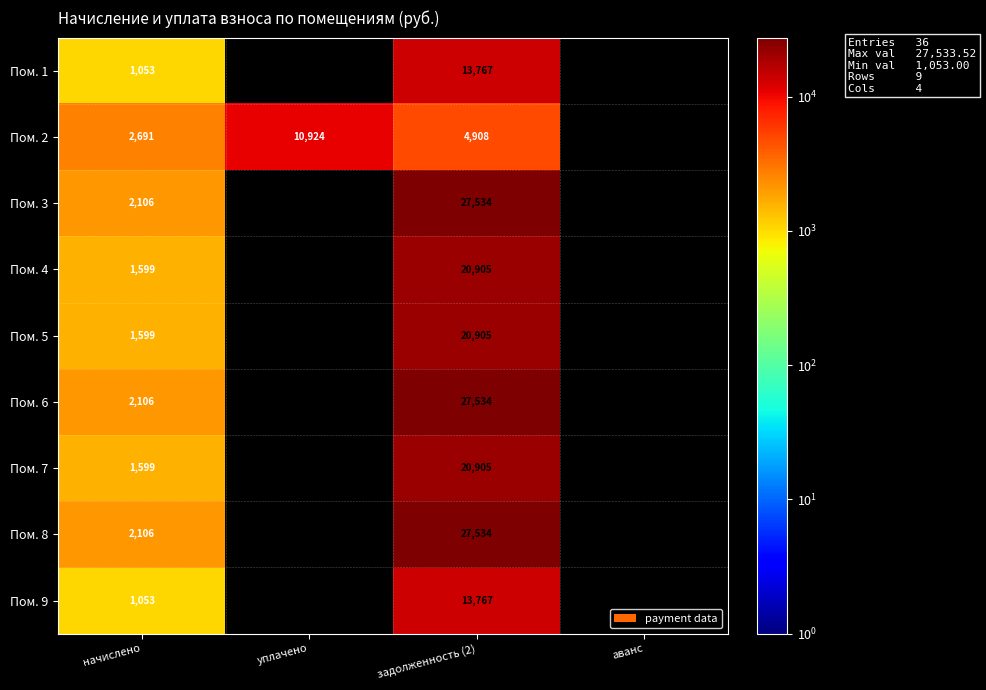

What is the total value across all series at начислено?

15912